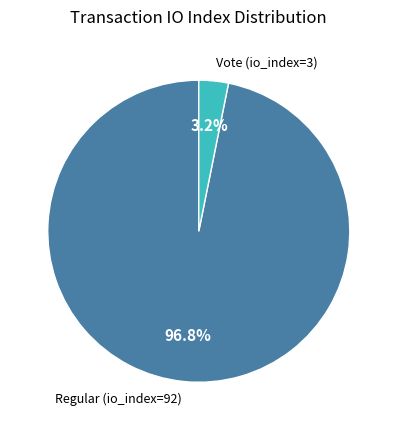

How many segments does this pie chart have?

2